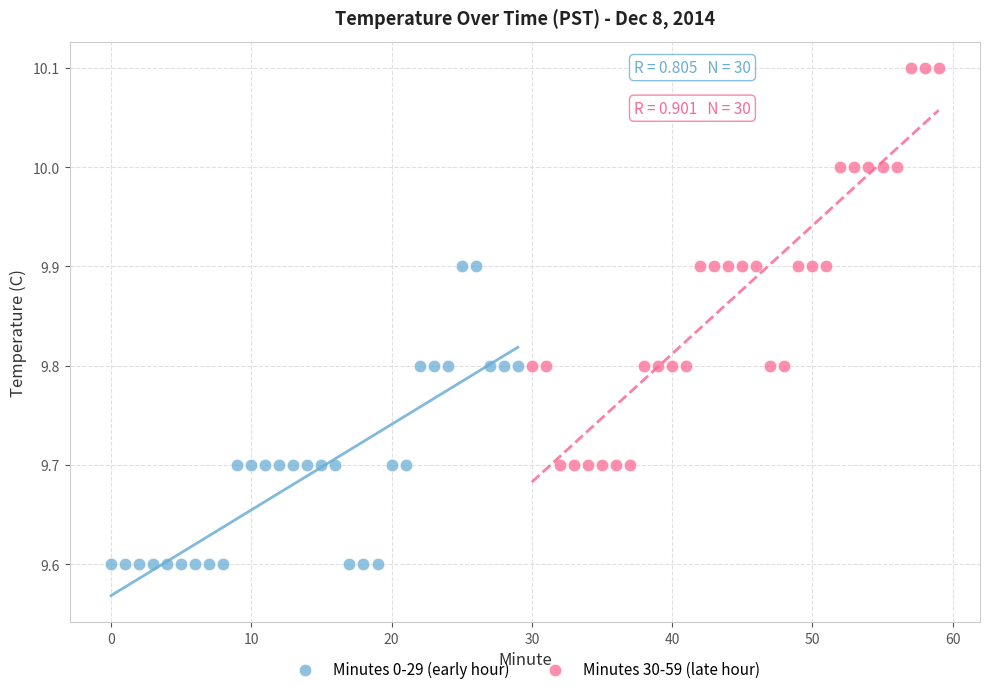

Which series has the largest Y range (max minus min)?

Minutes 30-59 (late hour)